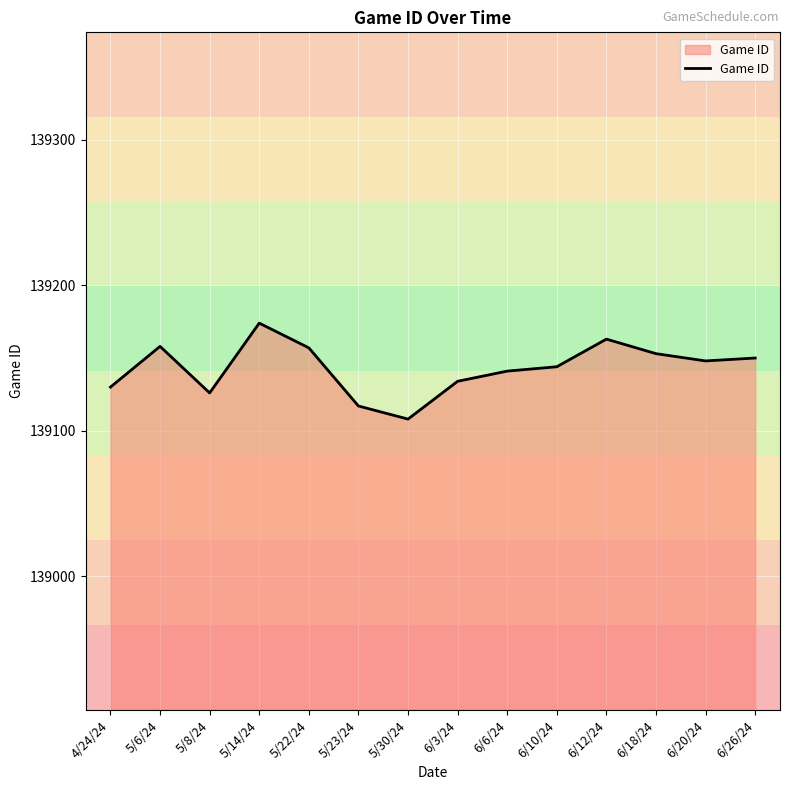

Which category has the lowest value across all series?

5/30/24